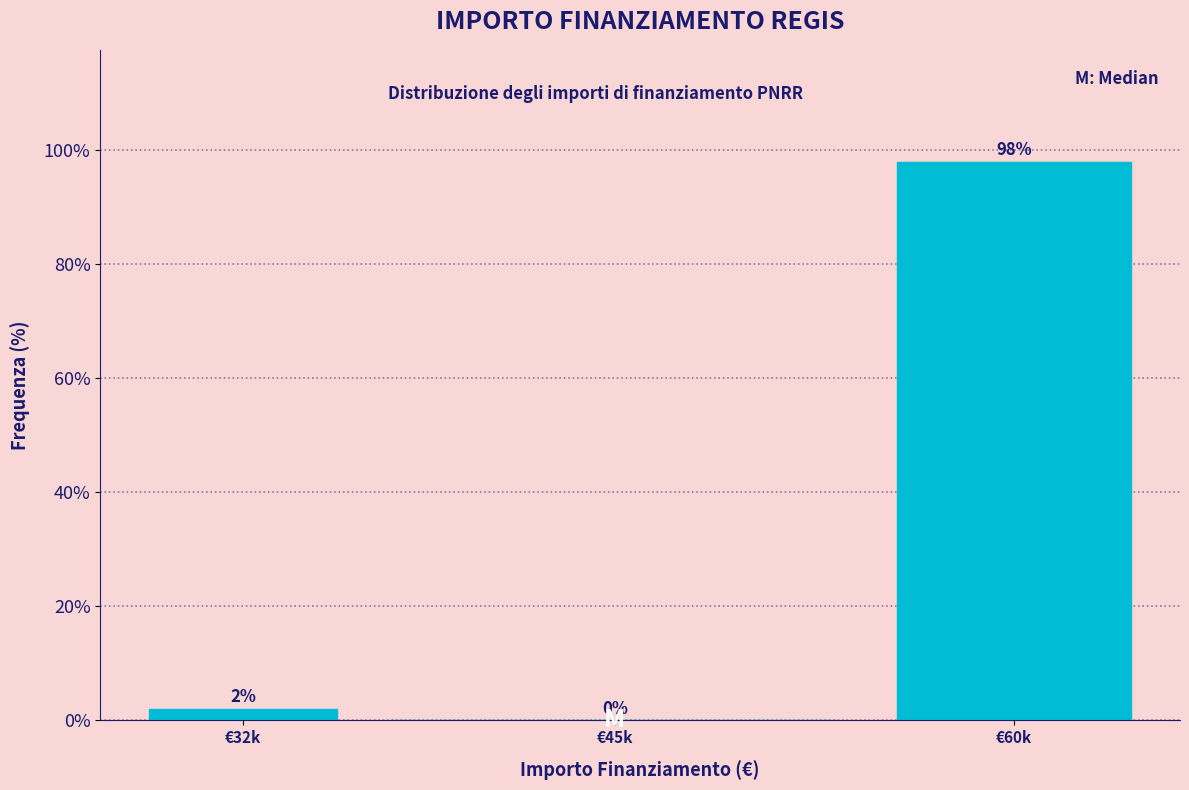

Reading right to left, list all the values displayed in this chart.

€60k=98	€45k=0	€32k=2